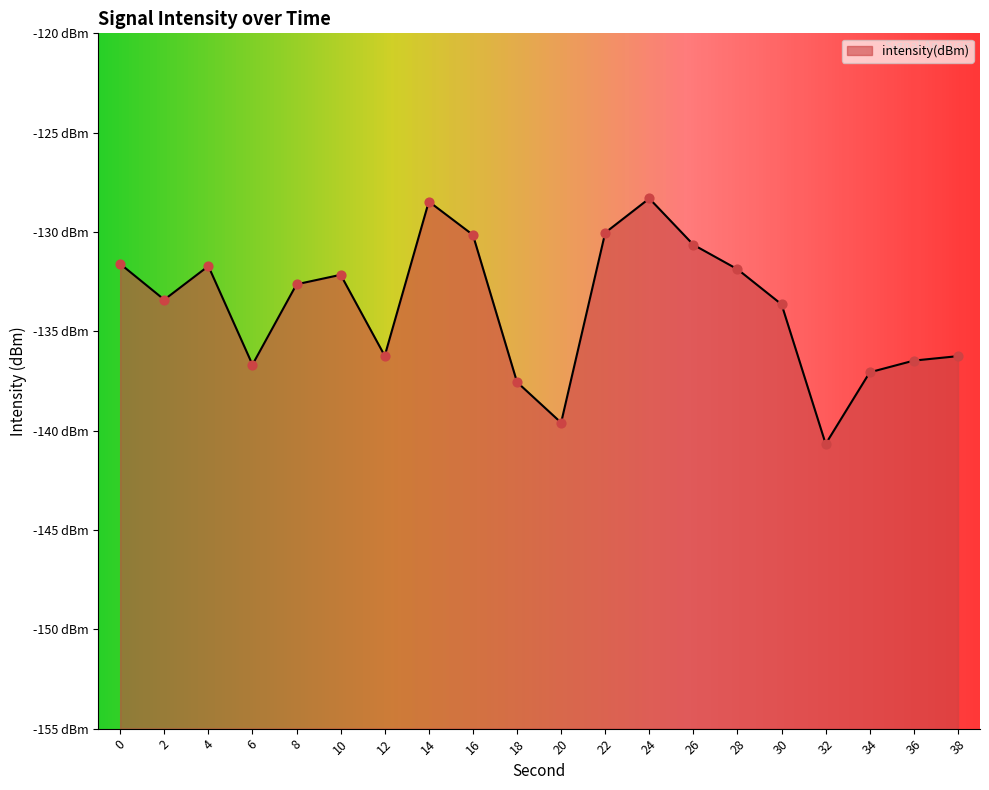

What is the change in value from 26 to 34?

-6.4